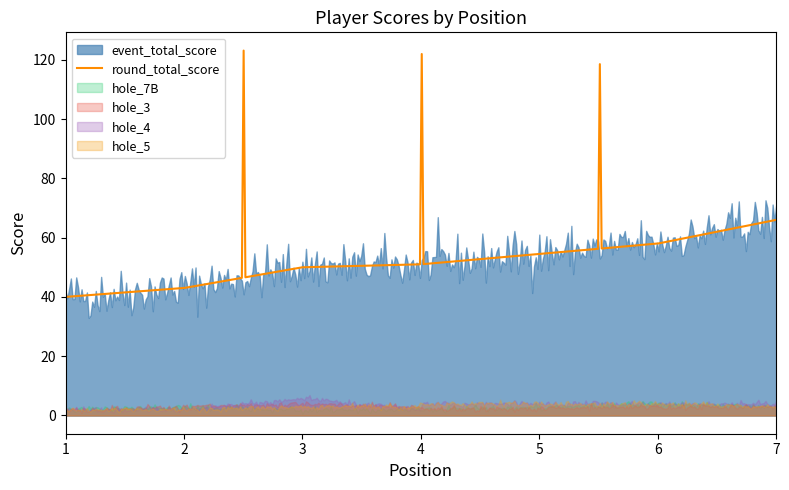

What is the lowest value of the round_total_score series?

40.0